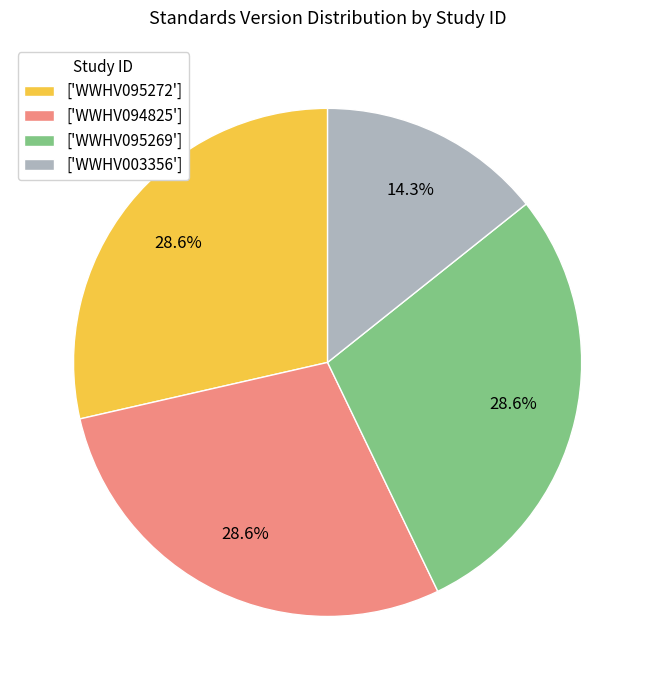

How many segments does this pie chart have?

4